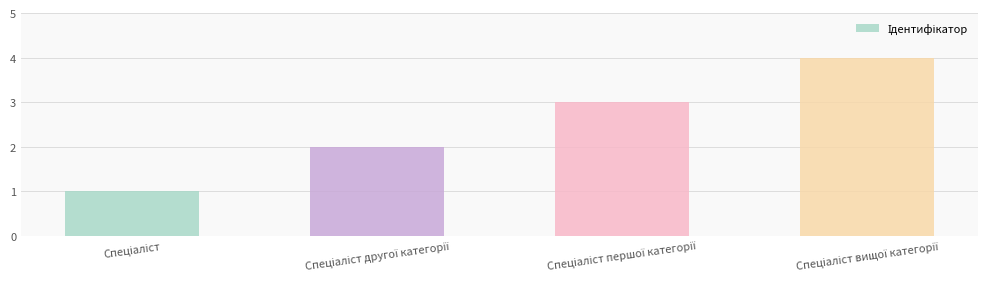

What is the maximum value shown in the chart?

4